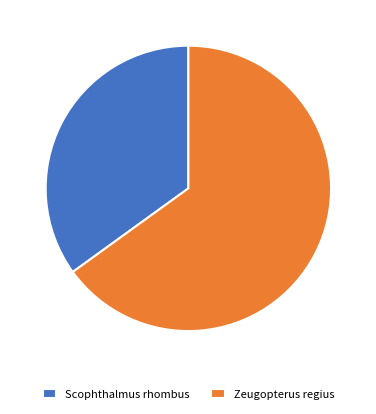

Count the number of slices in the pie.

2